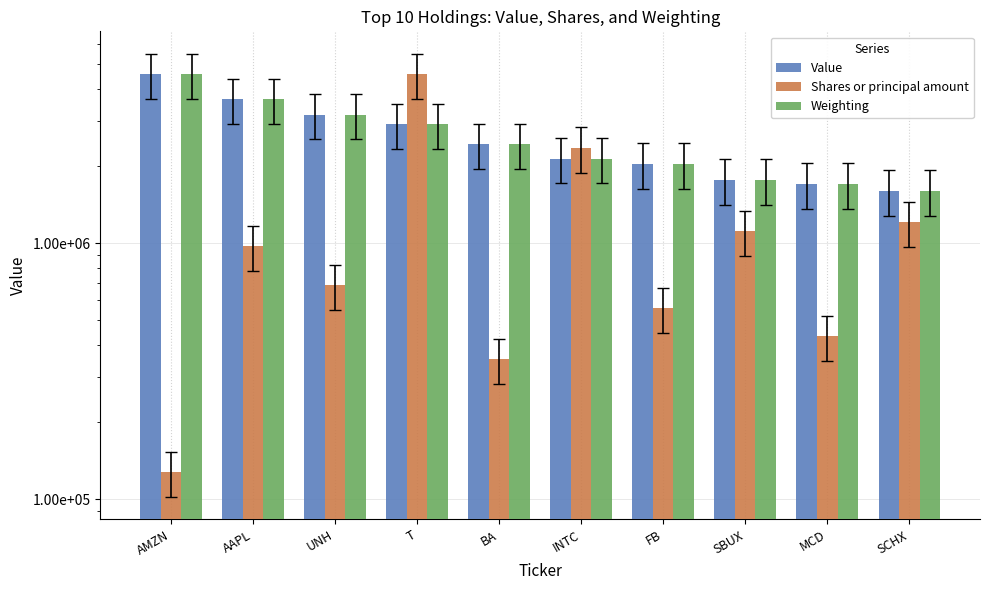

Are the bars horizontal?

No